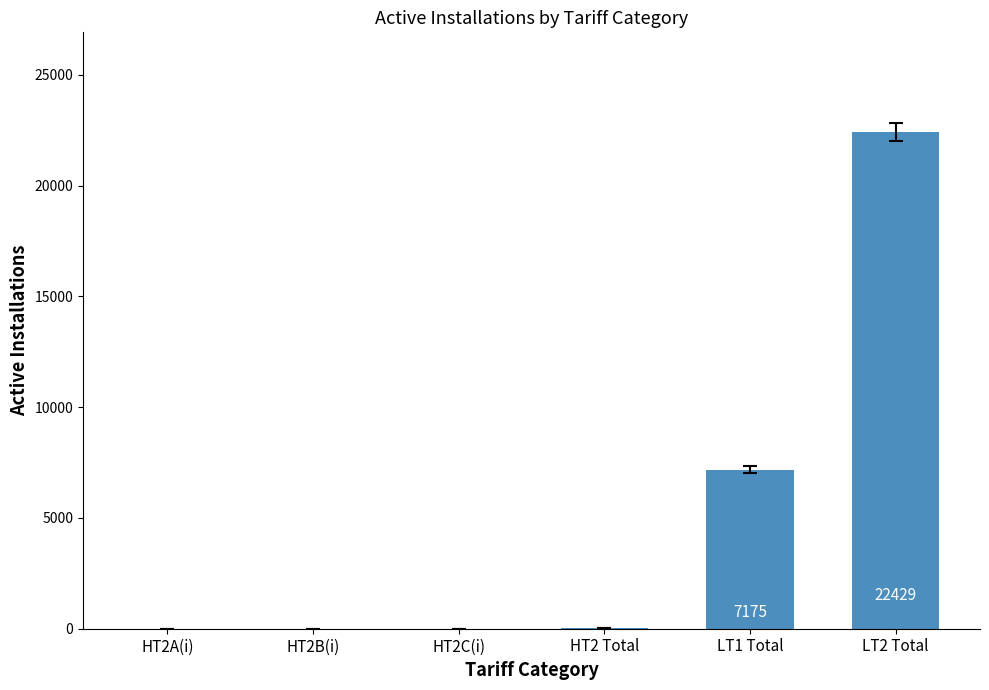

What is the maximum value shown in the chart?

22429